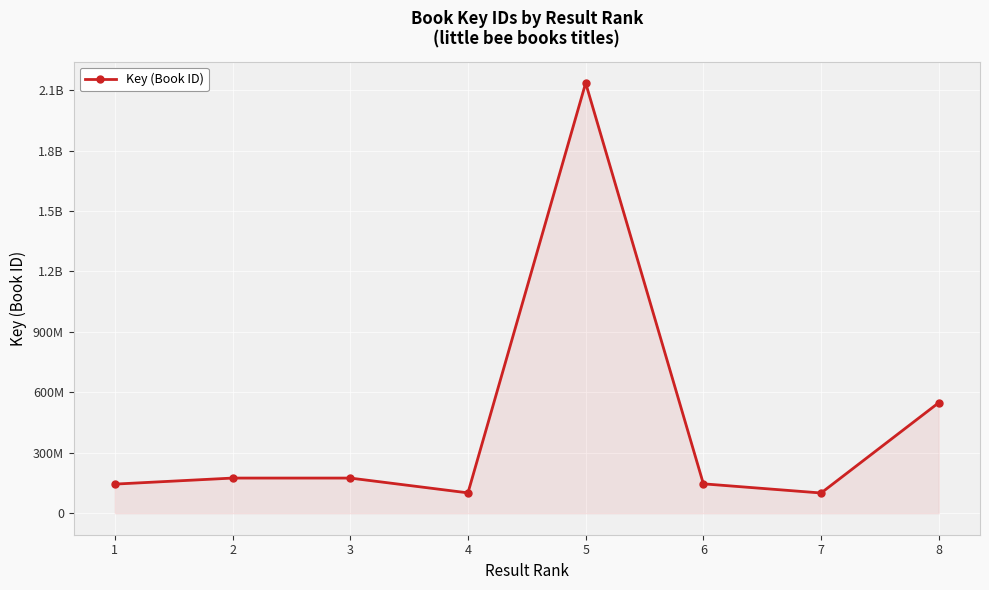

Reading left to right, list all the values displayed in this chart.

1=144484621	2=174486835	3=174486794	4=101036531	5=2135682310	6=145898767	7=100377343	8=548838704